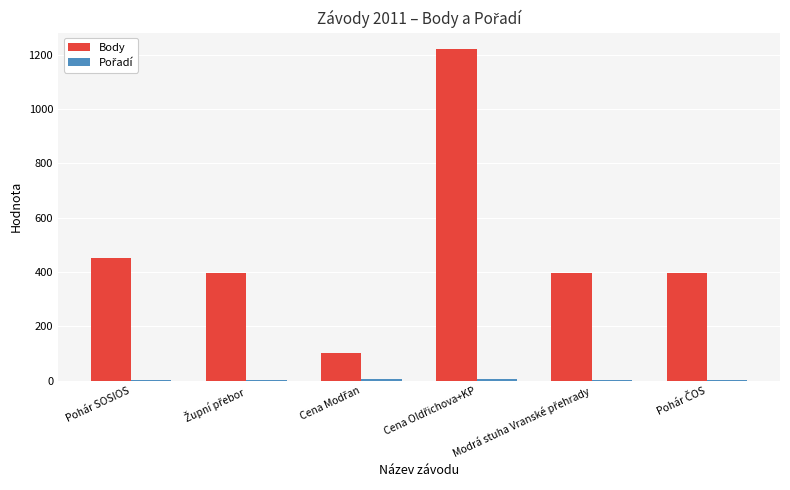

Which series has the largest total across all categories?

Body